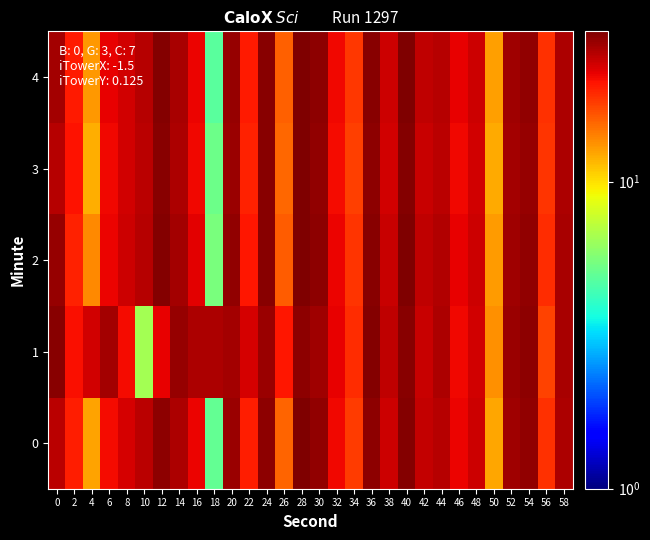

Reading left to right, what are all the values shown in this chart?

0: 0=25.7	2=20.2	4=12.5	6=21.7	8=23.8	10=25.9	12=29.7	14=26.9	16=22.1	18=5.0	20=28.2	22=20.3	24=29.6	26=15.7	28=30.6	30=29.2	32=22.0	34=18.2	36=29.7	38=24.4	40=30.4	42=25.2	44=26.1	46=22.3	48=24.3	50=12.4	52=27.9	54=29.0	56=18.9	58=26.9
1: 0=29.9	2=21.4	4=24.0	6=27.6	8=21.6	10=6.6	12=22.5	14=28.8	16=26.9	18=26.9	20=27.5	22=23.7	24=28.2	26=20.9	28=29.3	30=27.8	32=22.5	34=19.1	36=30.2	38=25.6	40=29.9	42=24.7	44=26.8	46=21.9	48=24.0	50=13.3	52=28.4	54=29.5	56=17.7	58=27.3
2: 0=28.8	2=19.9	4=13.7	6=22.2	8=24.5	10=26.3	12=30.1	14=27.4	16=22.8	18=5.5	20=28.9	22=20.8	24=30.0	26=16.2	28=30.9	30=29.6	32=22.3	34=18.7	36=30.0	38=24.8	40=30.7	42=25.5	44=26.4	46=22.7	48=24.6	50=12.8	52=28.1	54=29.2	56=19.3	58=27.2
3: 0=26.2	2=21.1	4=12.0	6=22.0	8=24.0	10=25.7	12=29.9	14=26.7	16=21.9	18=5.2	20=28.5	22=20.1	24=29.8	26=15.4	28=30.7	30=29.0	32=21.7	34=18.0	36=29.5	38=24.2	40=30.3	42=24.9	44=25.9	46=22.0	48=24.0	50=12.1	52=27.7	54=28.7	56=18.6	58=26.7
4: 0=27.5	2=20.5	4=13.0	6=22.5	8=24.2	10=26.2	12=30.4	14=27.2	16=22.4	18=4.8	20=28.7	22=20.6	24=29.9	26=15.9	28=30.8	30=29.4	32=22.1	34=18.4	36=29.8	38=24.6	40=30.5	42=25.3	44=26.2	46=22.5	48=24.3	50=12.6	52=28.0	54=29.1	56=19.0	58=27.0